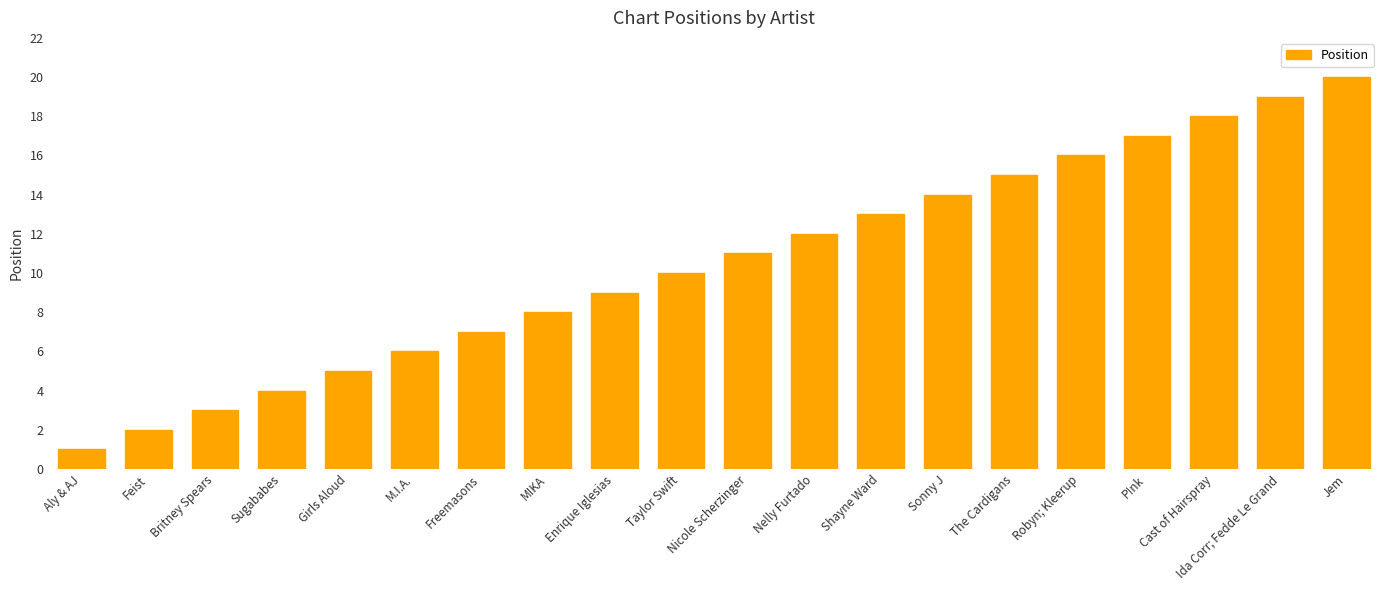

At which label is the value closest to 10?

Taylor Swift